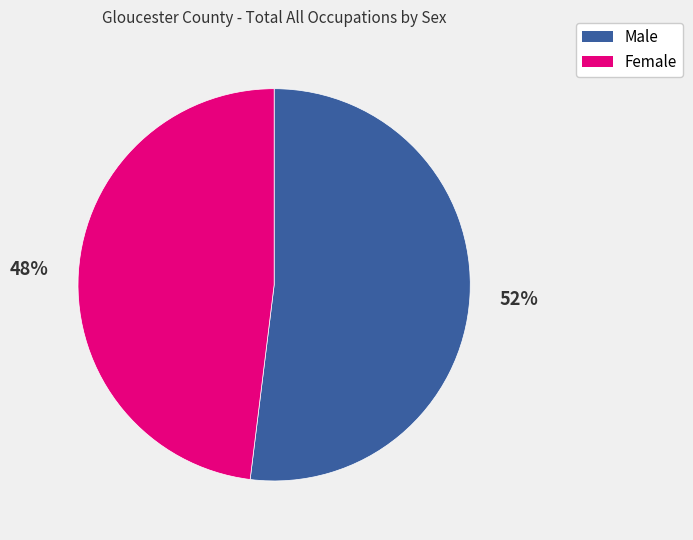

Is there a majority slice in this chart?

Yes